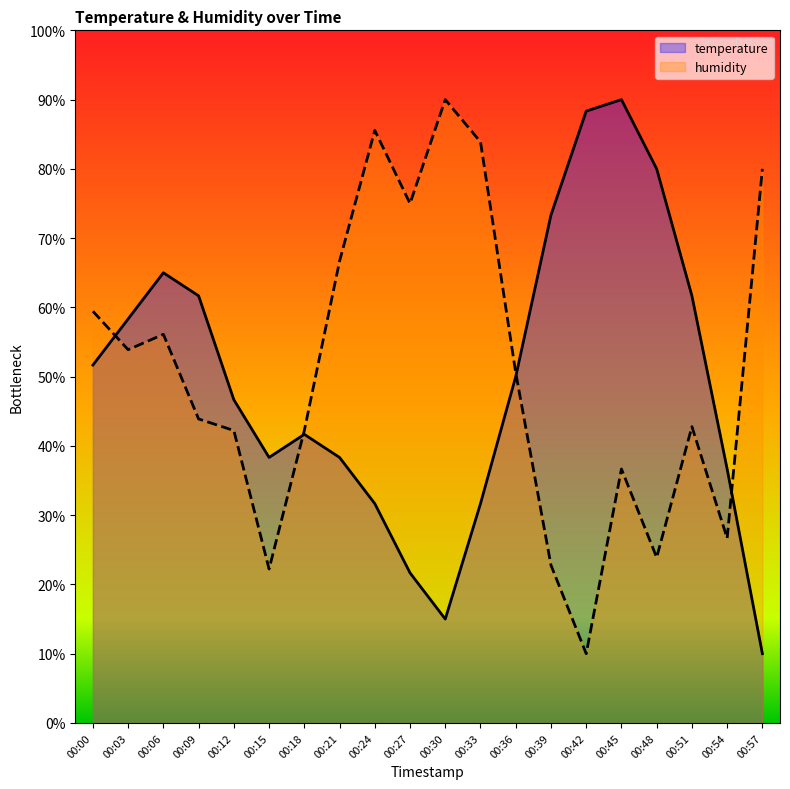

After their last crossing, which series has the higher values: temperature or humidity?

humidity